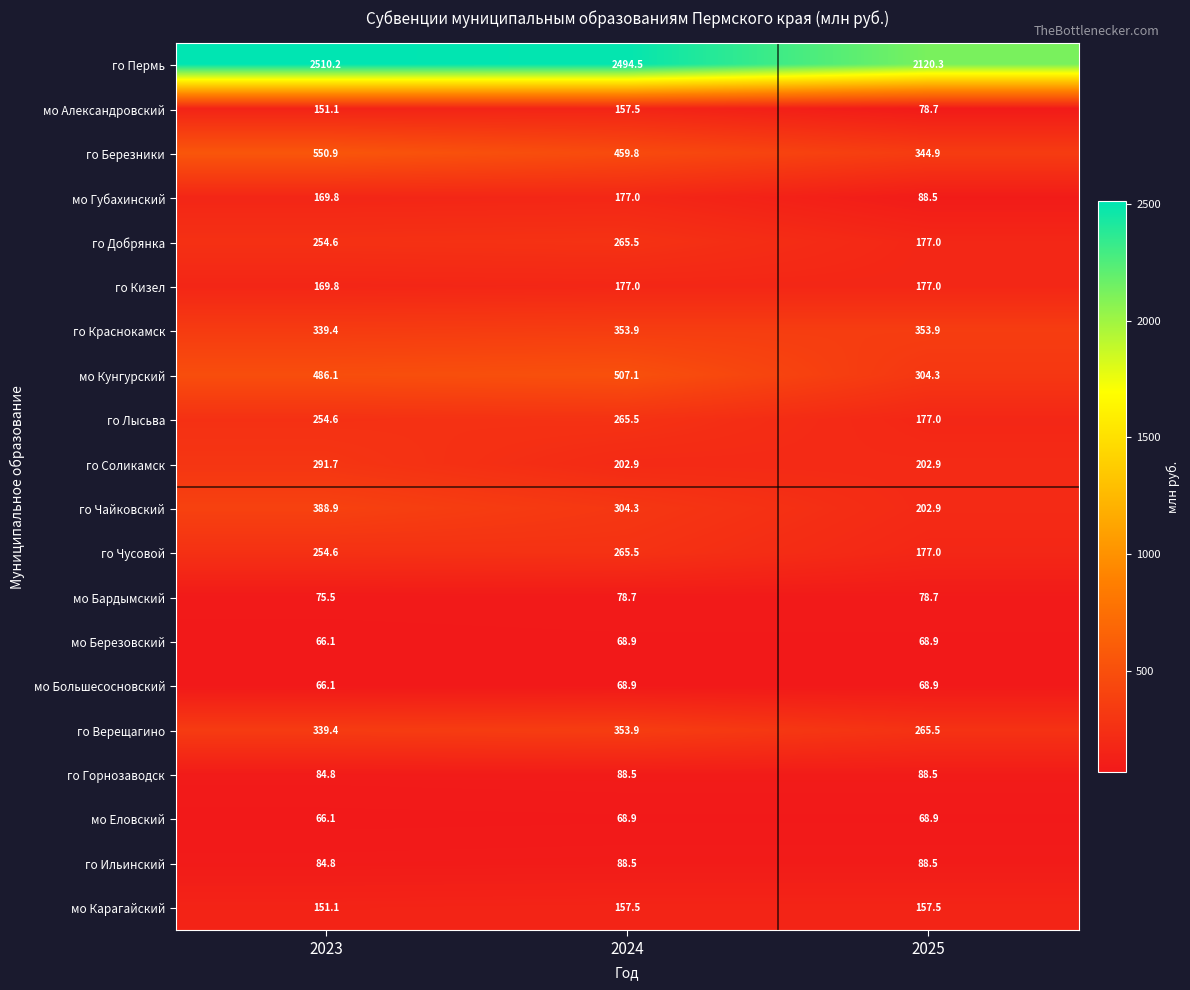

What is the smallest value displayed?

66.1